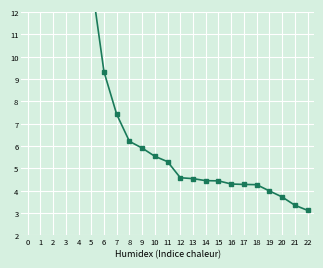

The chart shows a value of 6.7 at 17. True or false?

False